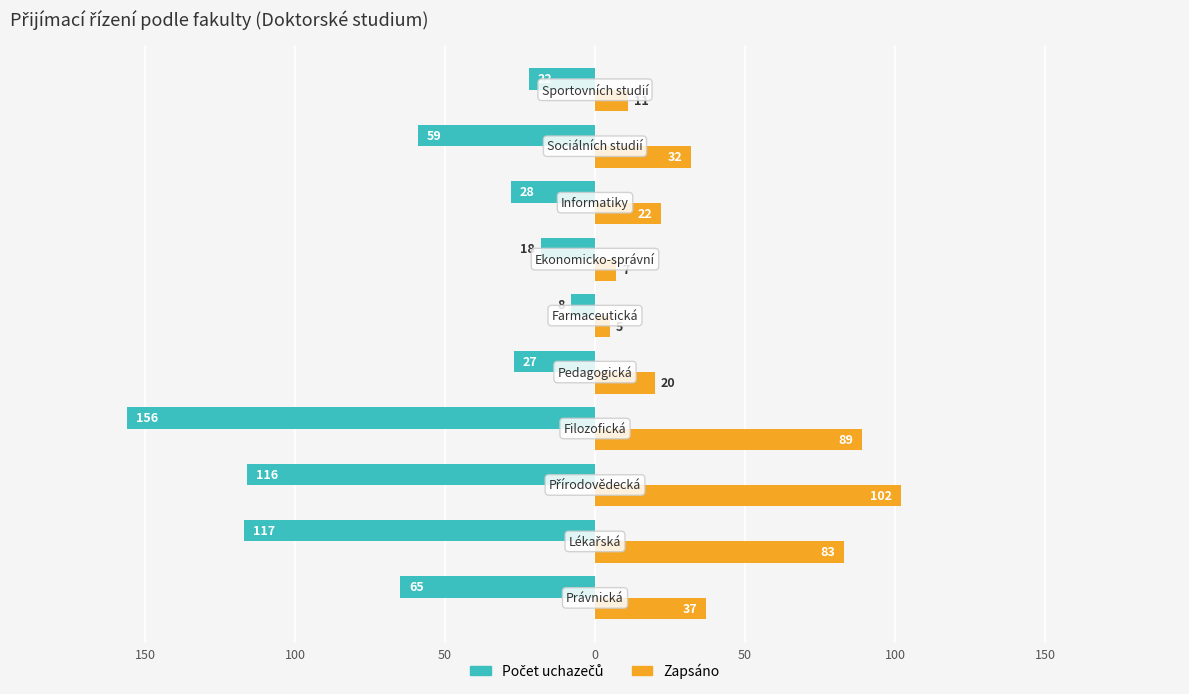

What are all the series names shown in the legend?

Počet uchazečů, Zapsáno